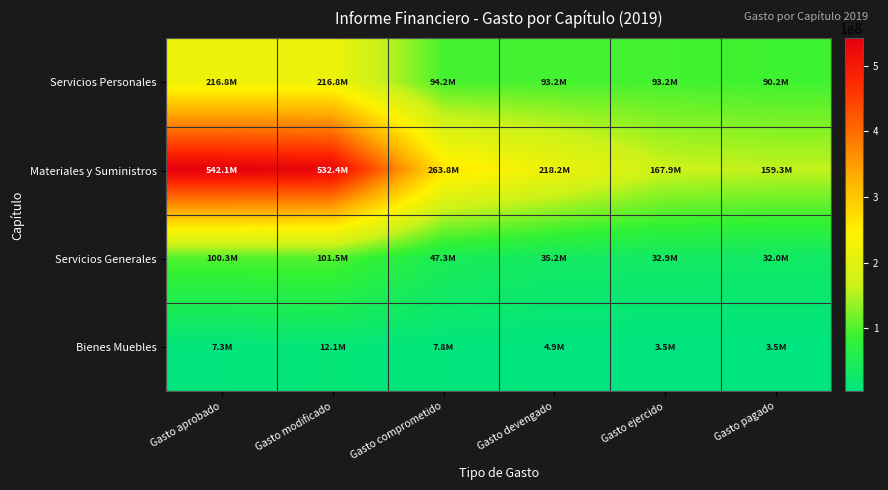

Reading left to right, list all the values displayed in this chart.

Servicios Personales: Gasto aprobado=216823612.9	Gasto modificado=216823612.9	Gasto comprometido=94205083.0	Gasto devengado=93246798.8	Gasto ejercido=93246798.9	Gasto pagado=90239006.0
Materiales y Suministros: Gasto aprobado=542059034.5	Gasto modificado=532407925.3	Gasto comprometido=263753377.9	Gasto devengado=218196582.7	Gasto ejercido=167937385.3	Gasto pagado=159266519.4
Servicios Generales: Gasto aprobado=100335860.8	Gasto modificado=101481267.7	Gasto comprometido=47303370.4	Gasto devengado=35150108.1	Gasto ejercido=32855132.9	Gasto pagado=32041571.4
Bienes Muebles: Gasto aprobado=7322037.3	Gasto modificado=12147948.8	Gasto comprometido=7762429.3	Gasto devengado=4867482.0	Gasto ejercido=3453800.6	Gasto pagado=3453977.1